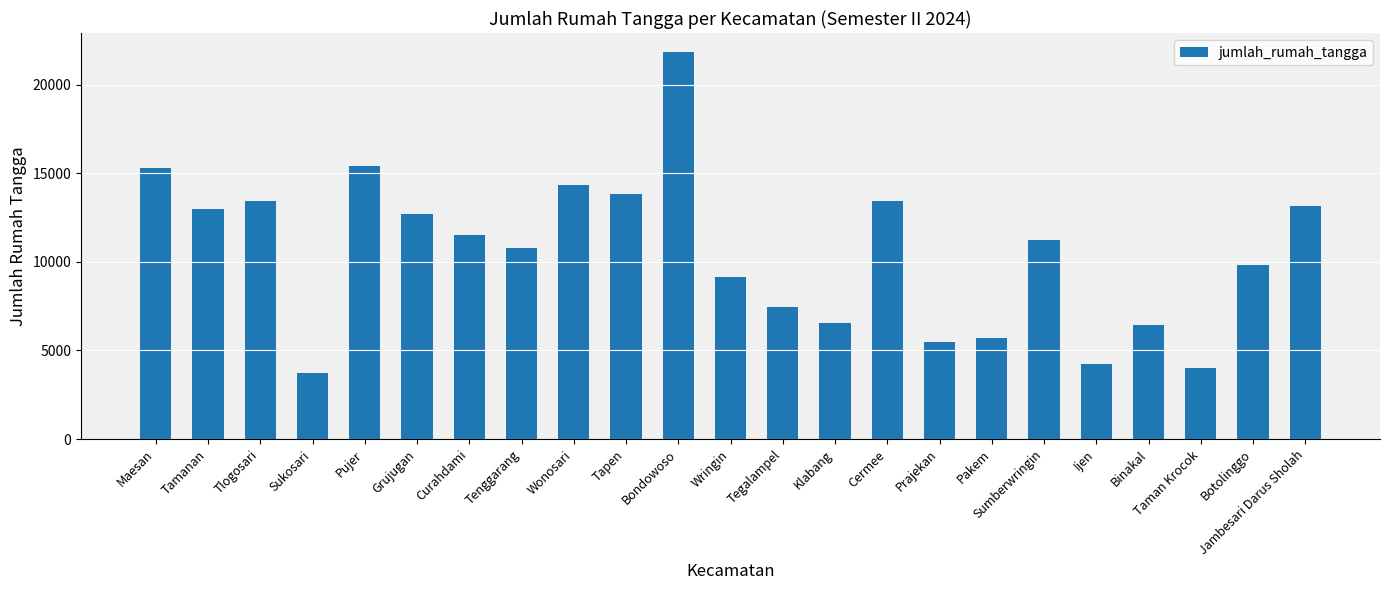

Read the value at Cermee.

13470